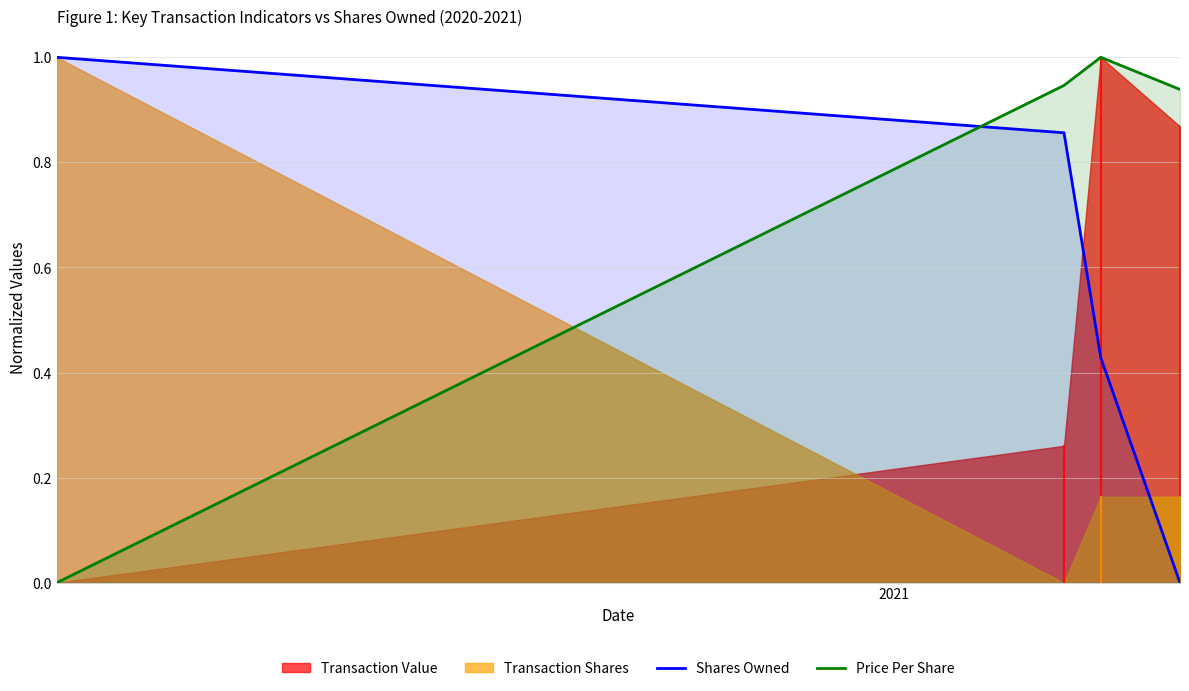

How many times do Price Per Share and Shares Owned cross each other?

1